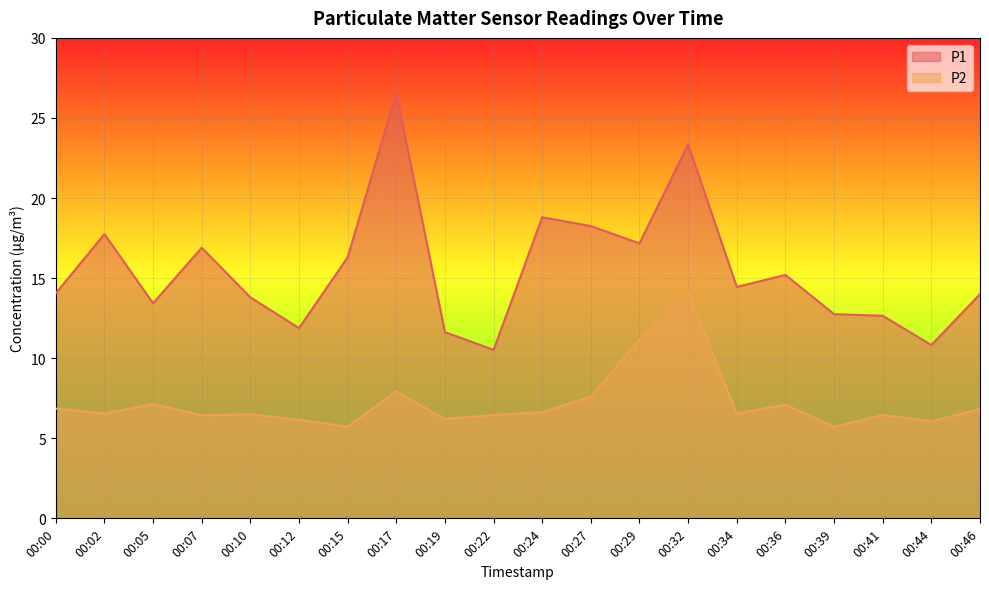

True or false: P2 and P1 cross at least once.

False